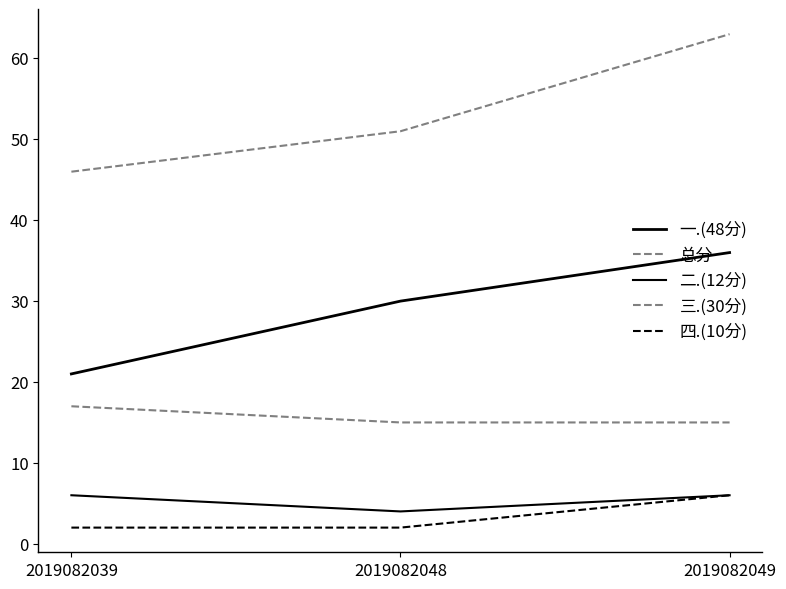

What is the value of the 三.(30分) point at the 2nd from the left?

15